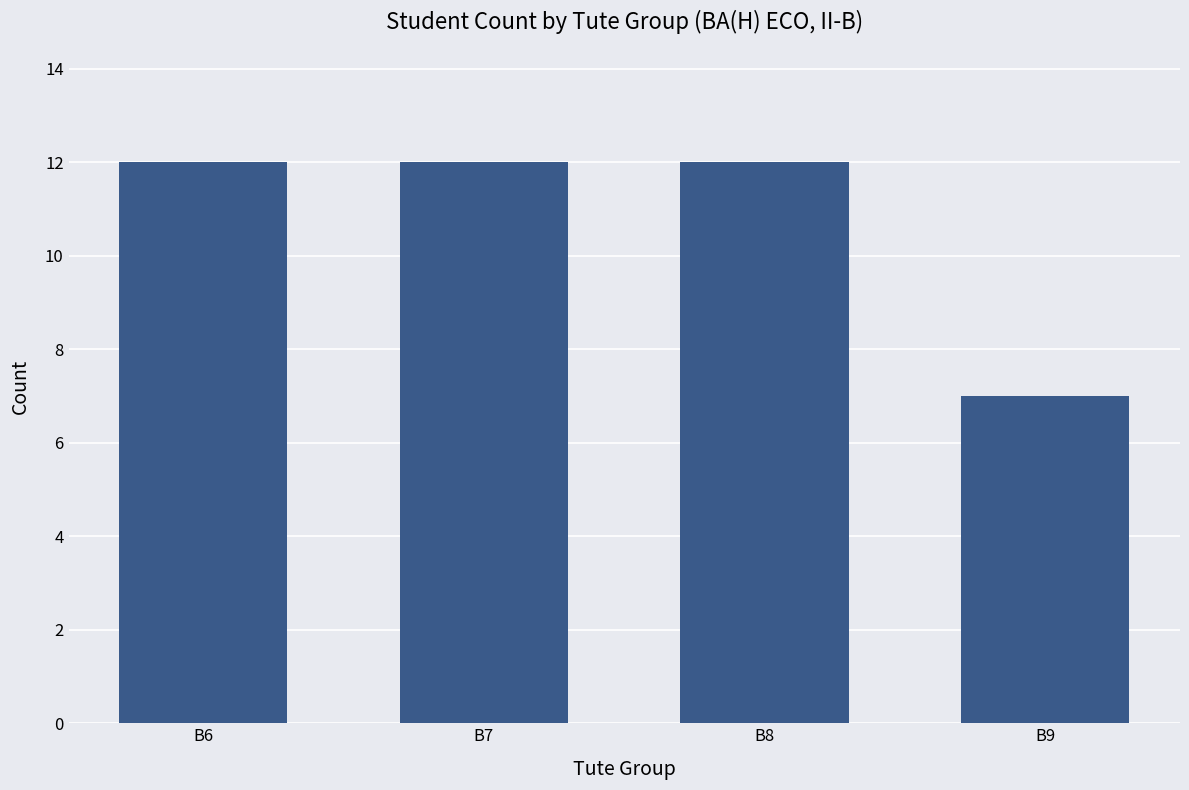

What is the sum of the values at B9 and B6?

19